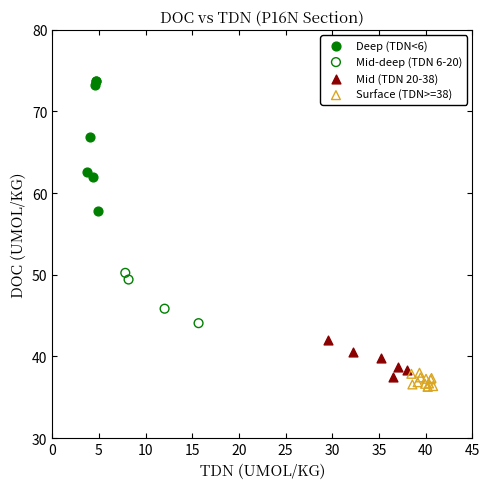

Which series has the widest spread of Y values?

Deep (TDN<6)